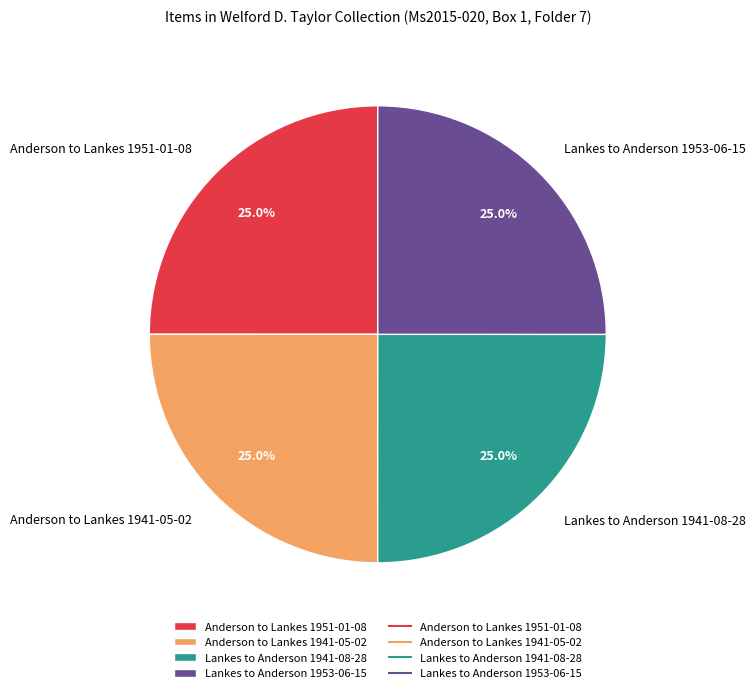

Is Anderson to Lankes 1941-05-02 the majority of the pie?

No